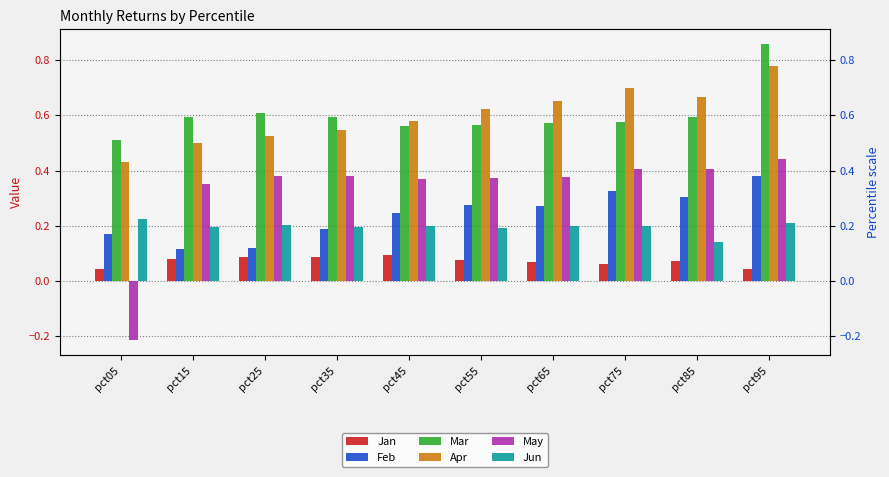

Rank the series by their maximum value, from highest to lowest.

Mar, Apr, May, Feb, Jun, Jan